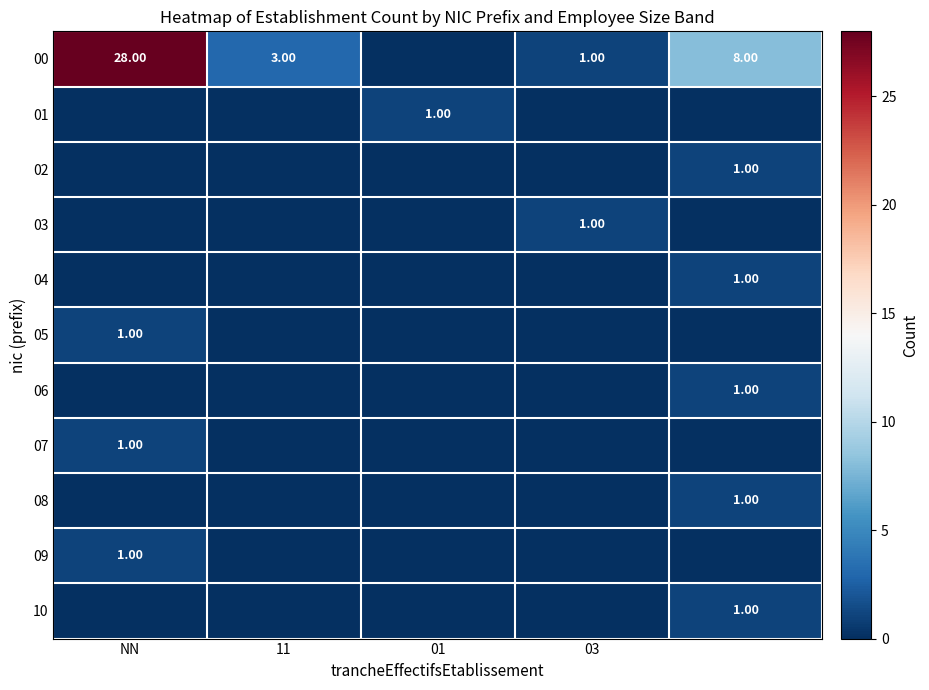

True or false: 06 has a value of 0 at 11.

True